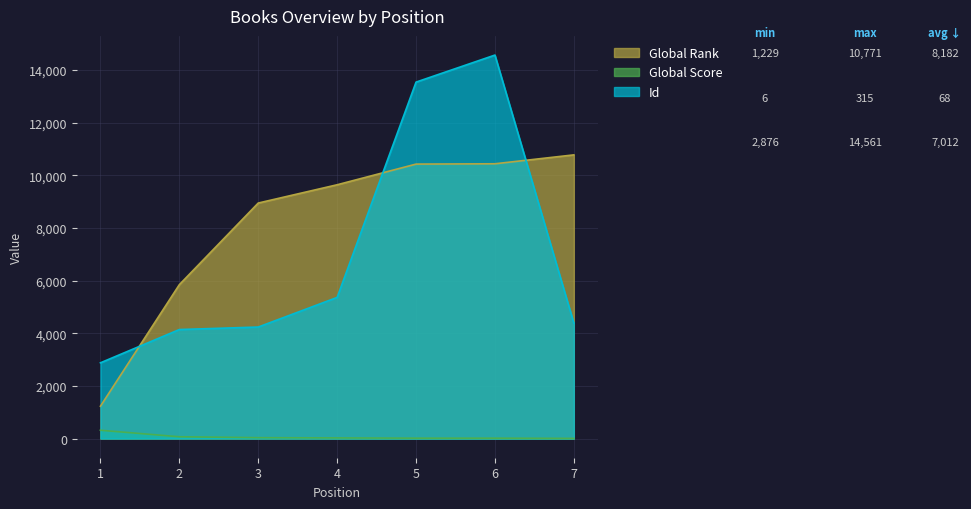

At which label does Global Score reach its peak?

1